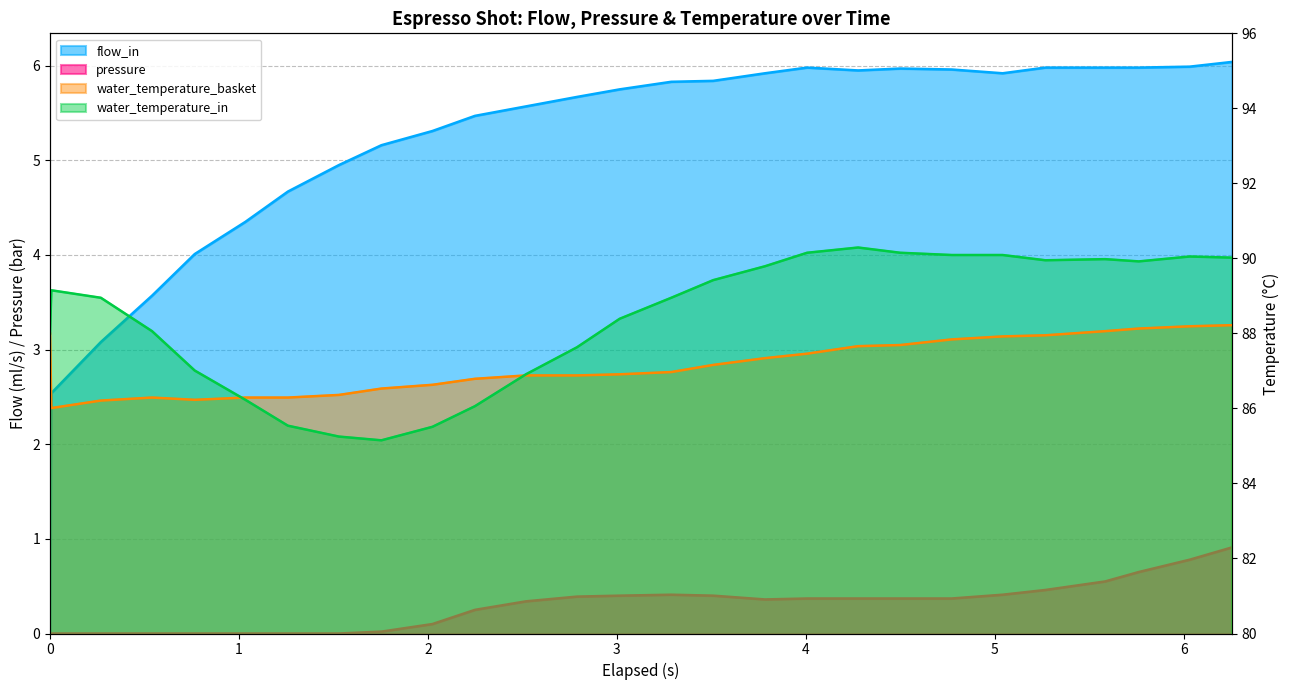

How many lines are shown in the chart?

4